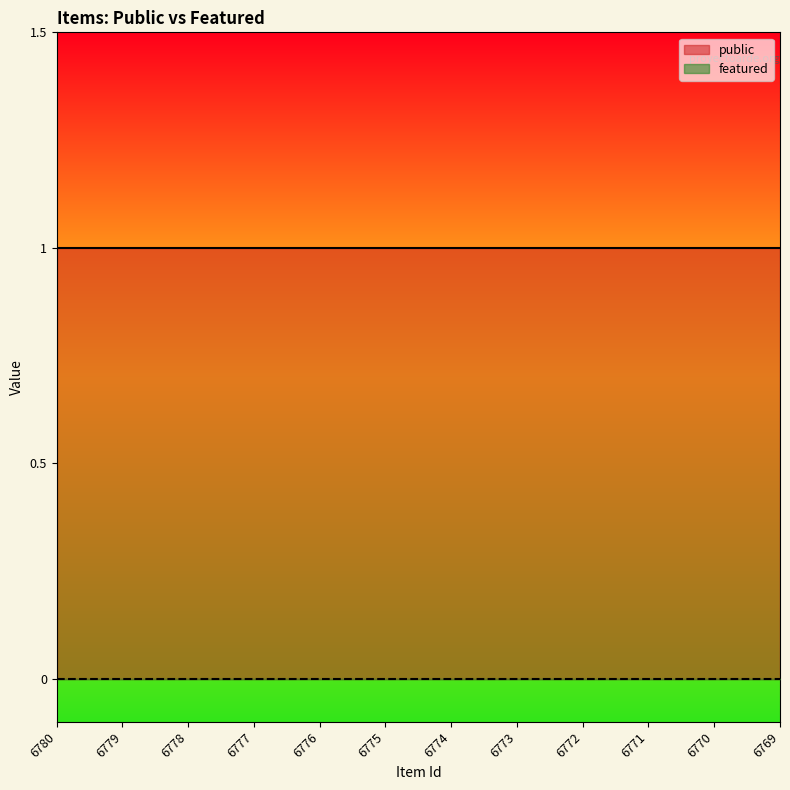

True or false: featured and public intersect in this chart.

False